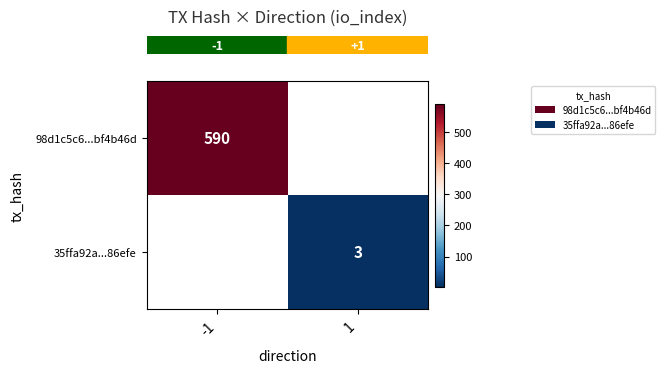

What is the minimum value shown in the chart?

3.0